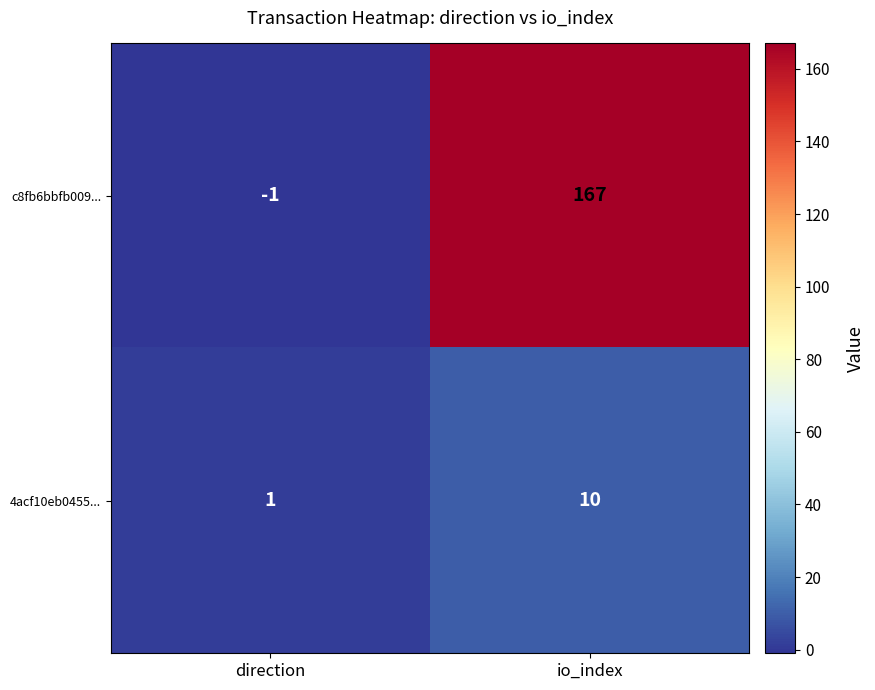

Count the number of data series in this chart.

2